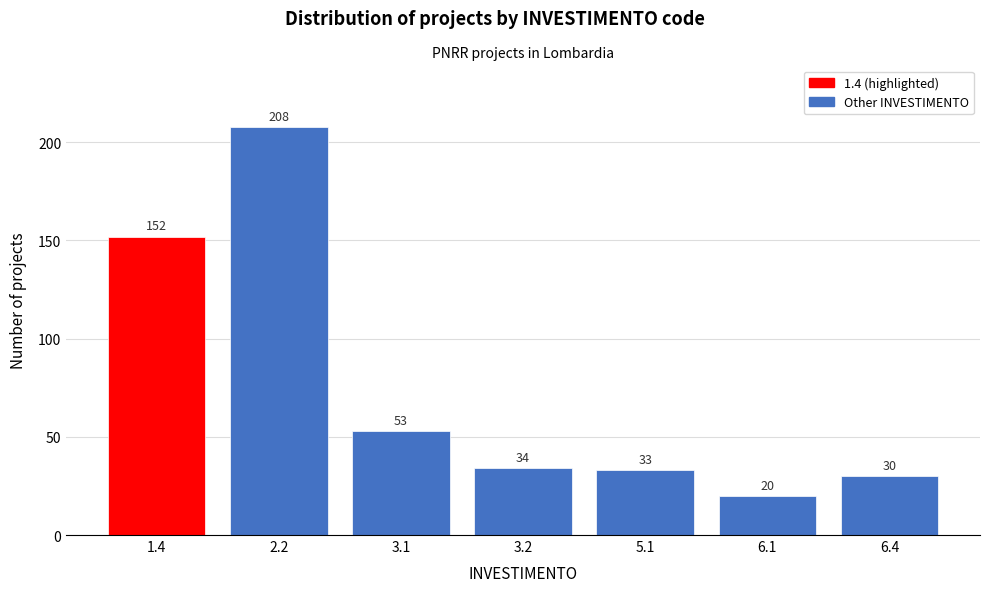

Reading left to right, transcribe all the data shown in this chart.

152	208	53	34	33	20	30